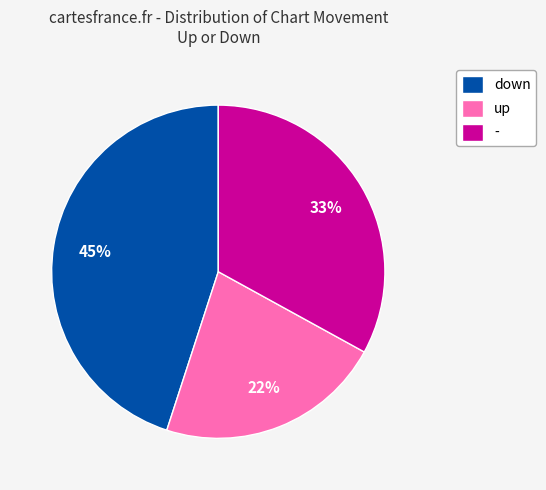

True or false: down accounts for 52% of the total.

False